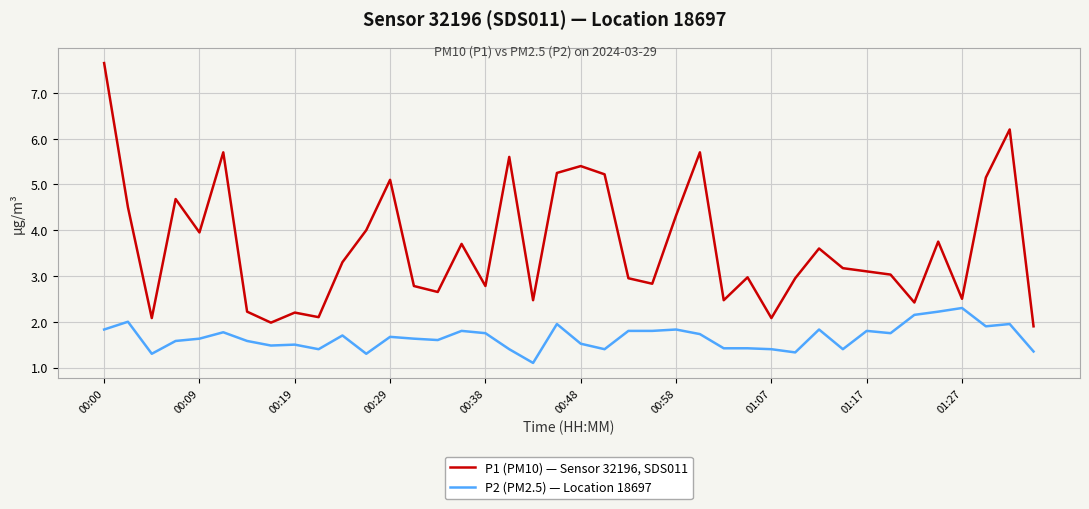

Which series has the largest total across all categories?

P1 (PM10) — Sensor 32196, SDS011